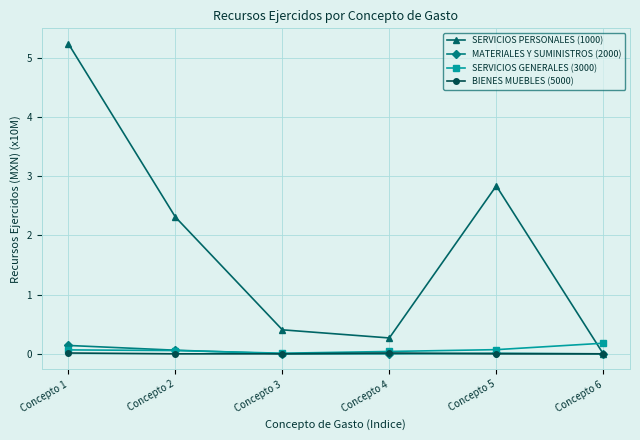

Is this an area chart (filled region under the line)?

No